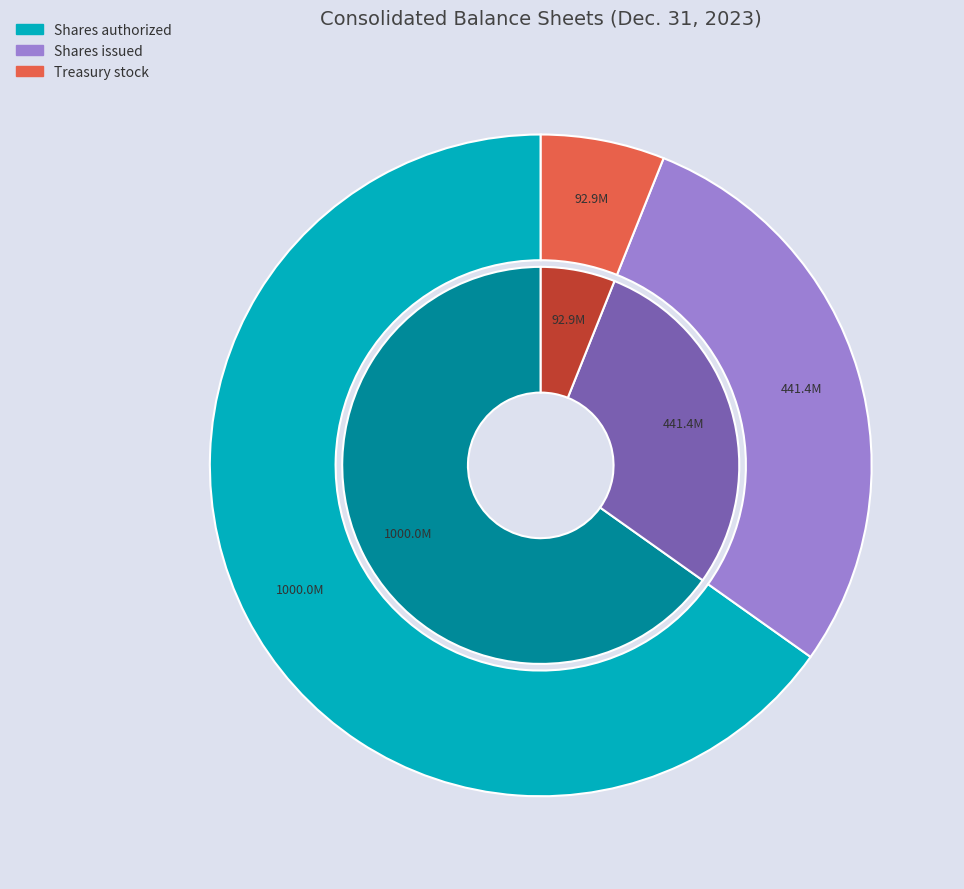

Approximately how many times larger is the value at Treasury stock compared to Shares authorized?

0.1